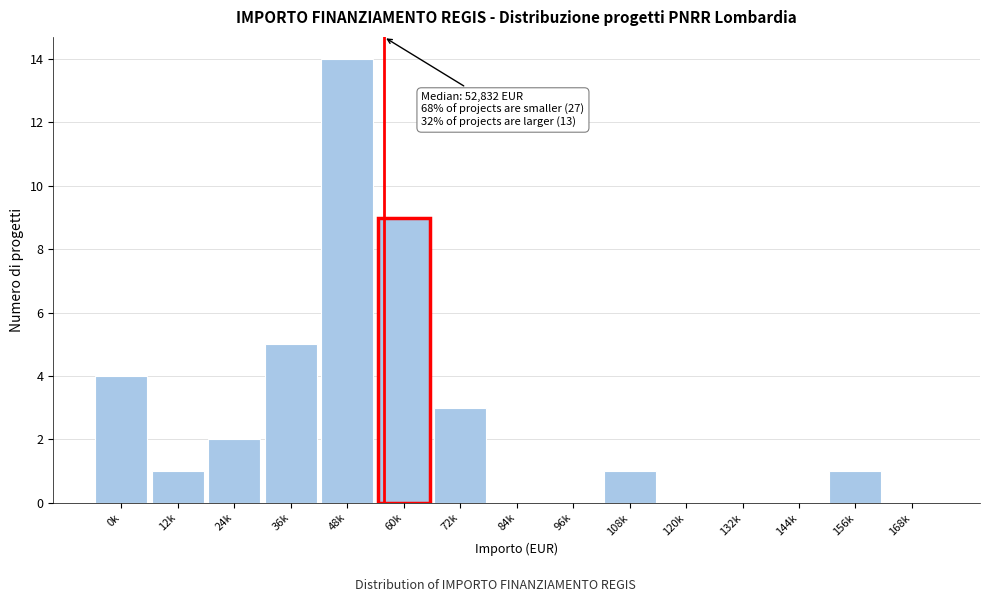

Reading left to right, list all the values displayed in this chart.

0k=4	12k=1	24k=2	36k=5	48k=14	60k=9	72k=3	84k=0	96k=0	108k=1	120k=0	132k=0	144k=0	156k=1	168k=0